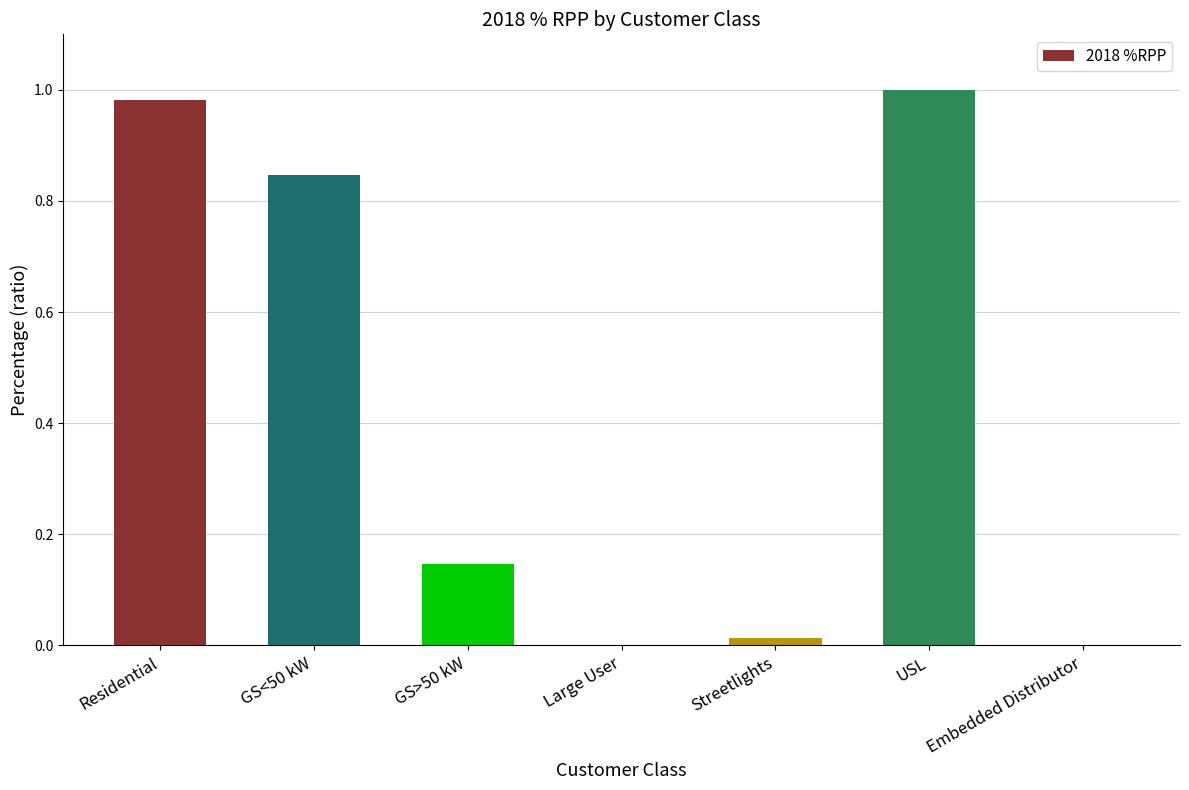

The chart shows a value of 1.0 at Residential. True or false?

True